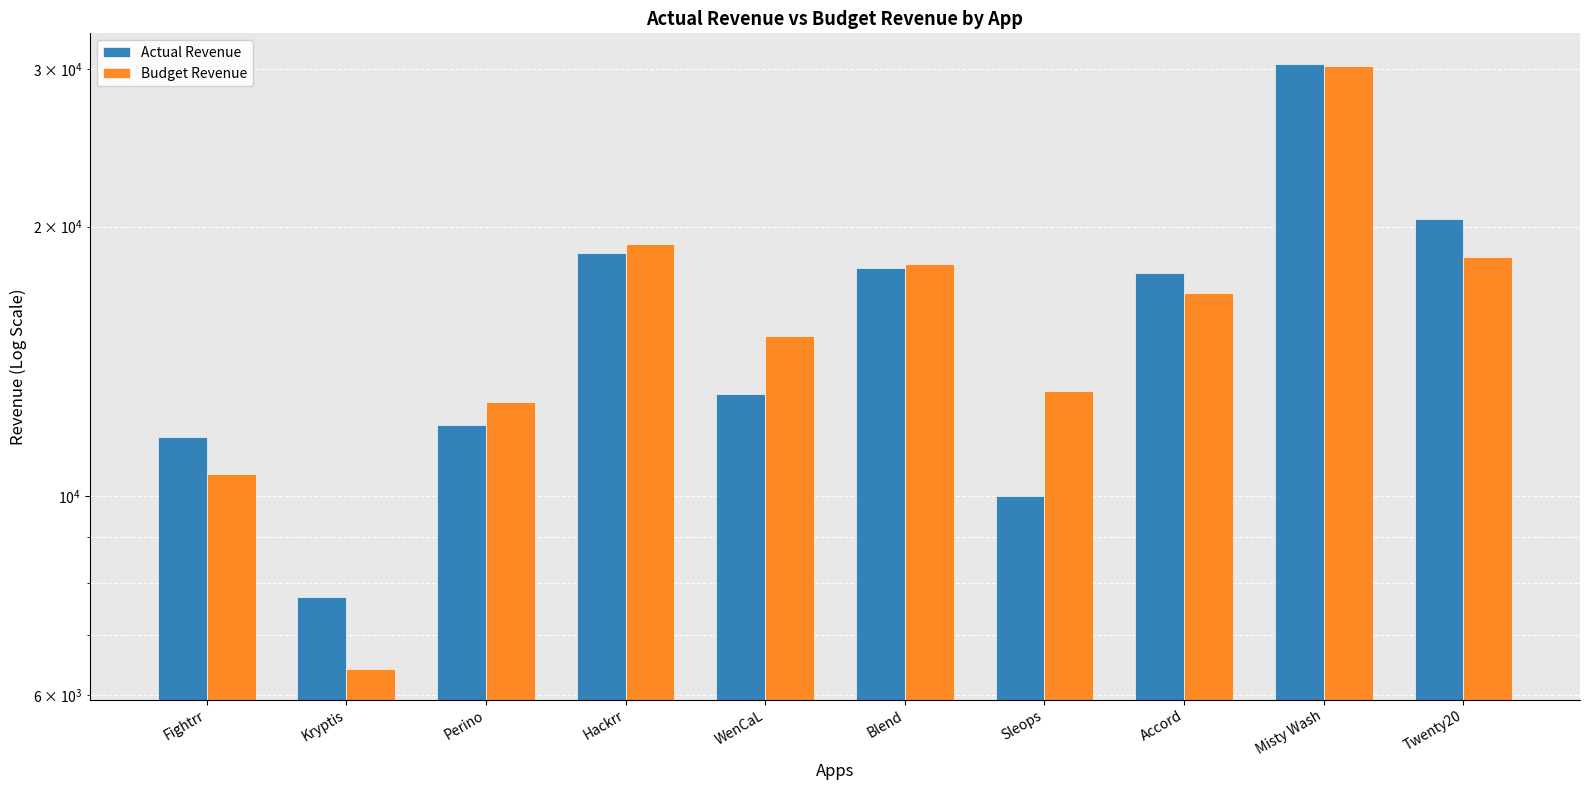

What is the approximate value of Actual Revenue at Twenty20?

20400.0